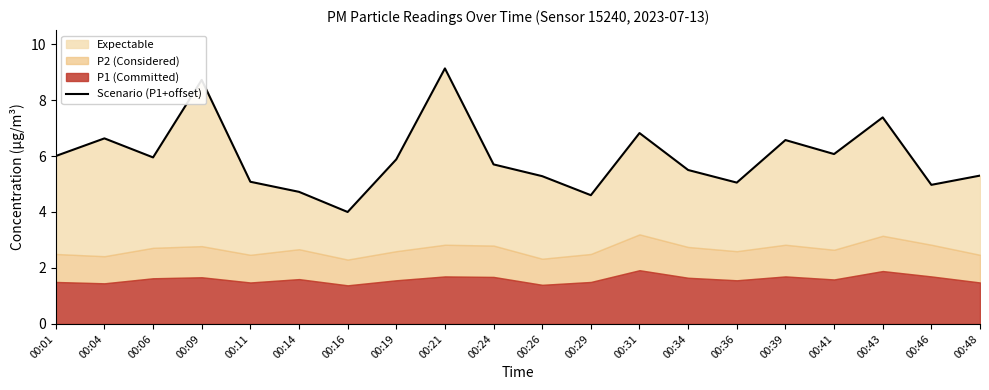

List the labels in order of value, smallest first.

00:16, 00:29, 00:14, 00:46, 00:36, 00:11, 00:26, 00:48, 00:34, 00:24, 00:19, 00:06, 00:01, 00:41, 00:39, 00:04, 00:31, 00:43, 00:09, 00:21